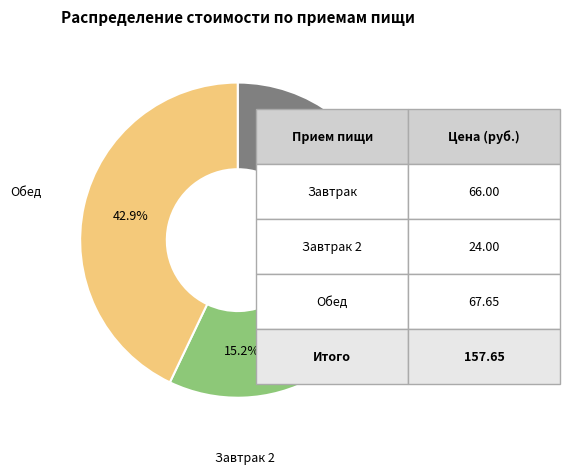

What percentage is NOT represented by Завтрак 2?

84.8%